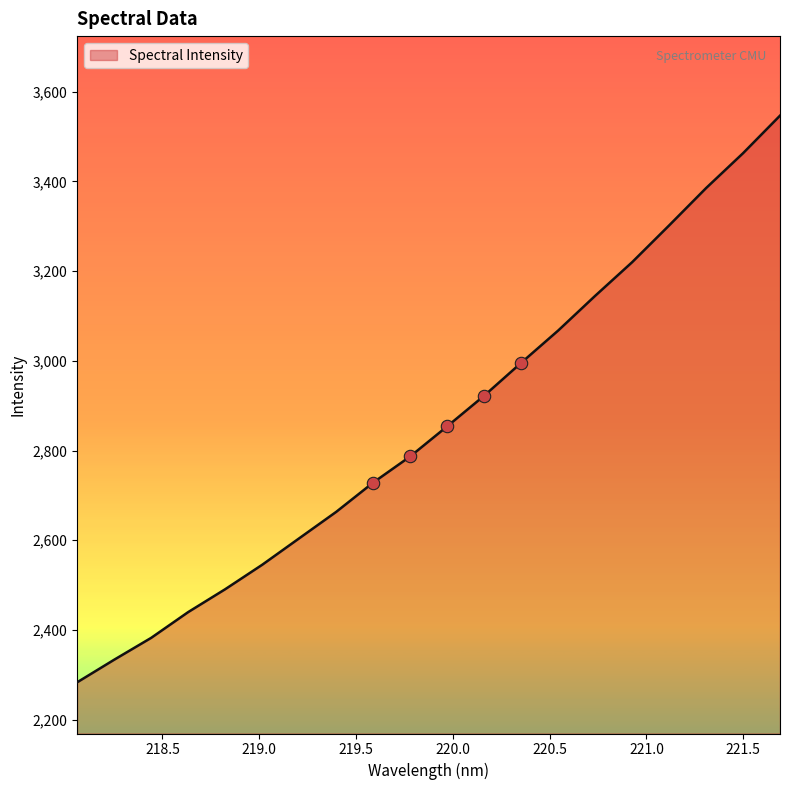

What is the difference between the maximum and minimum values?

1263.4